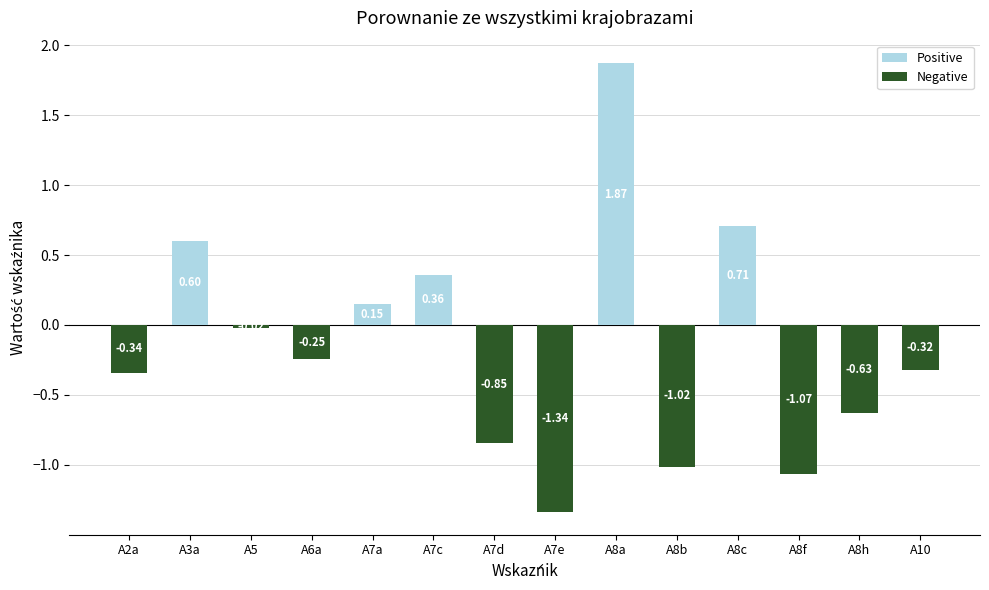

Is it true that Positive equals 0.1 at A7c?

False